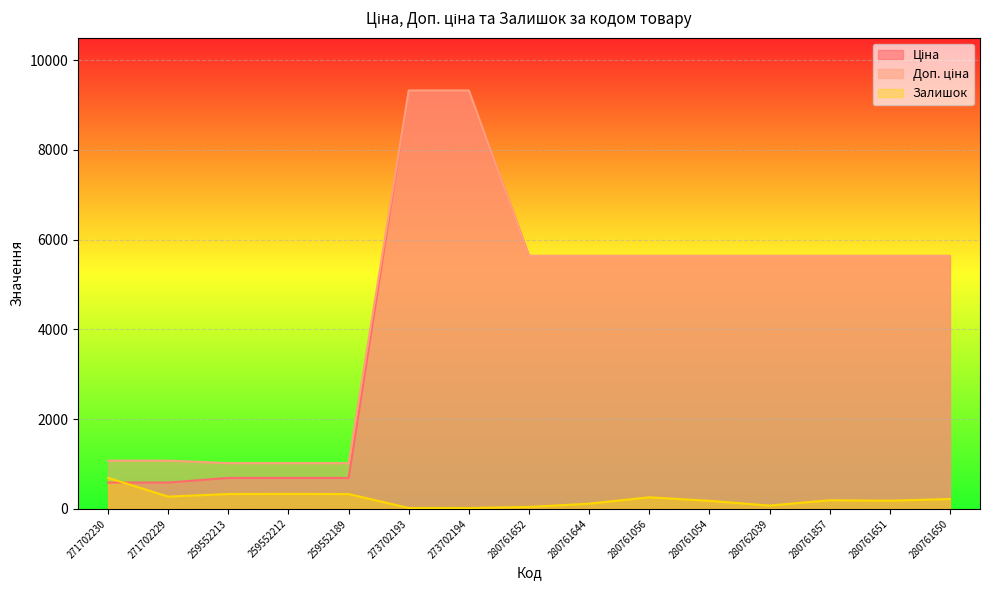

Which label corresponds to the smallest value in the chart?

273702194